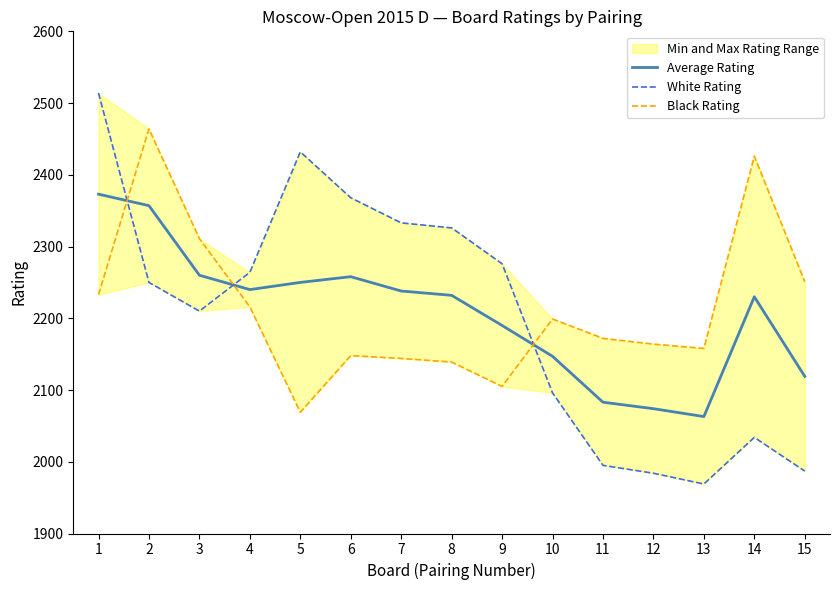

What is the difference between the maximum and second lowest values in the White Rating series?

530